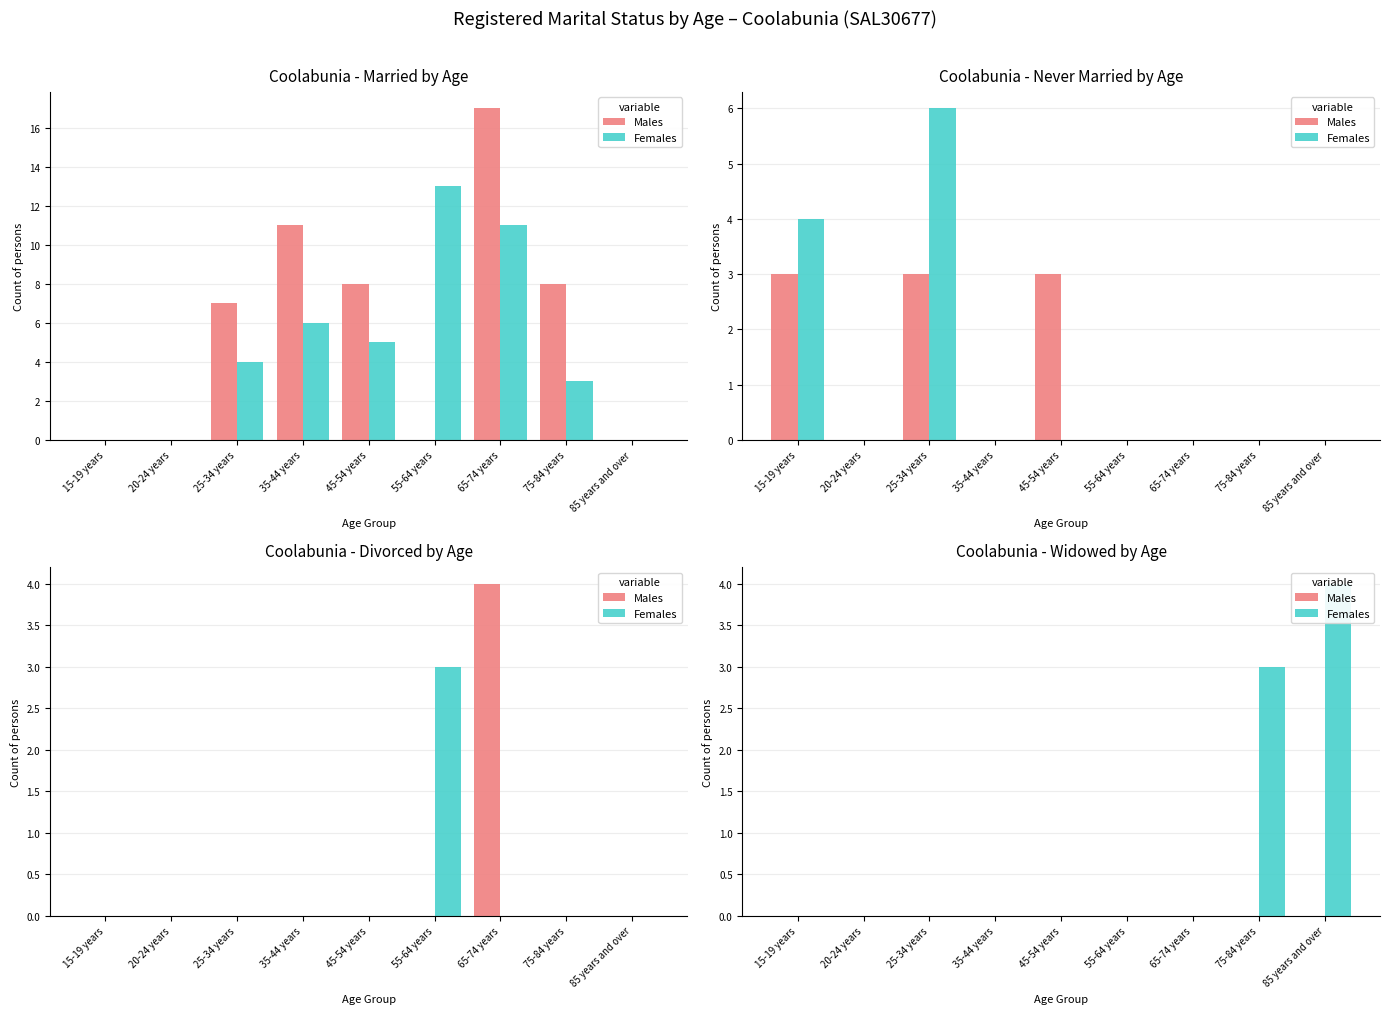

At how many categories does at least one series exceed 0?

2